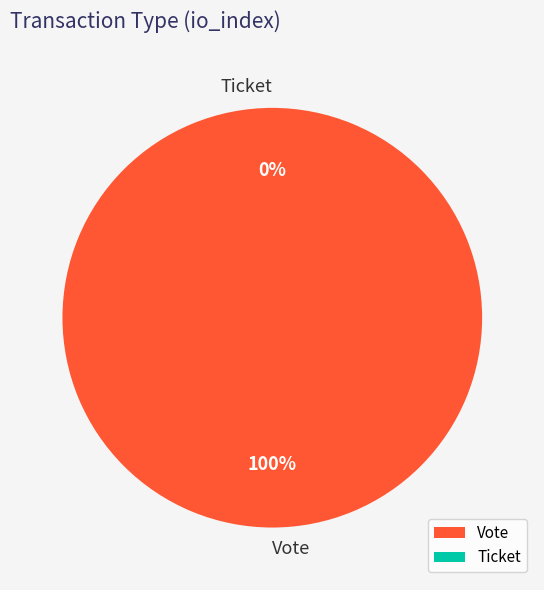

Combined, what portion of the pie is Vote and Ticket?

100.0%